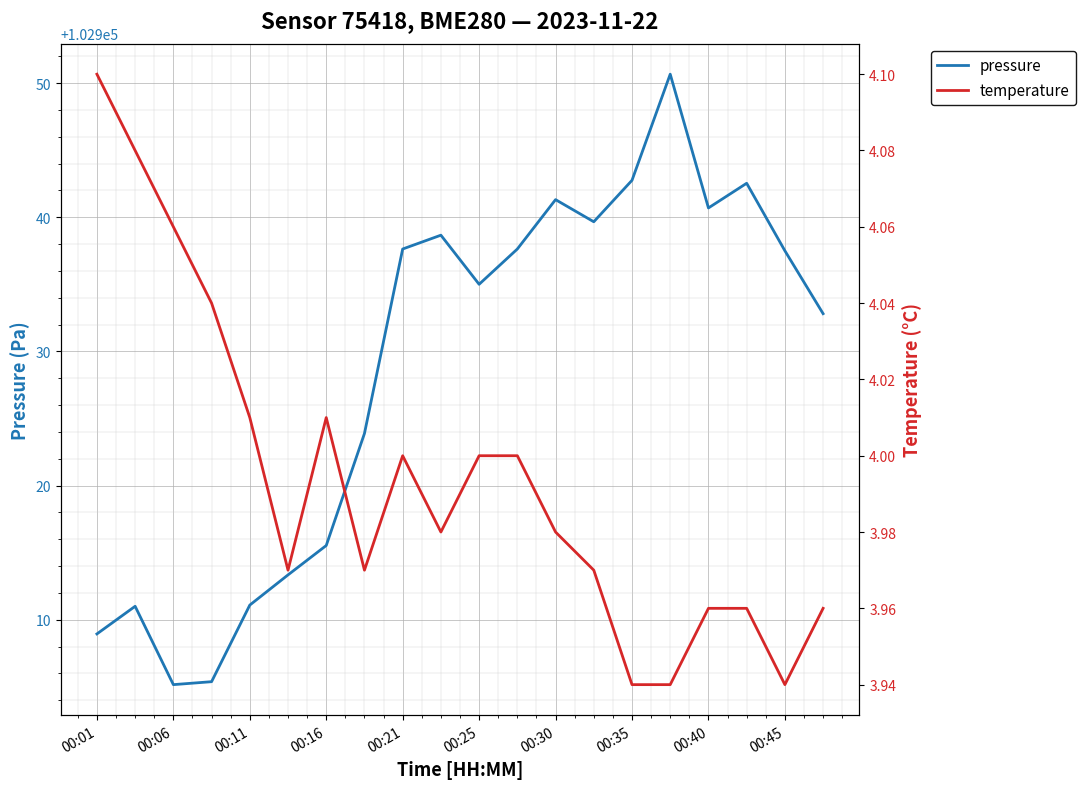

How many data points in pressure are above 102937?

10